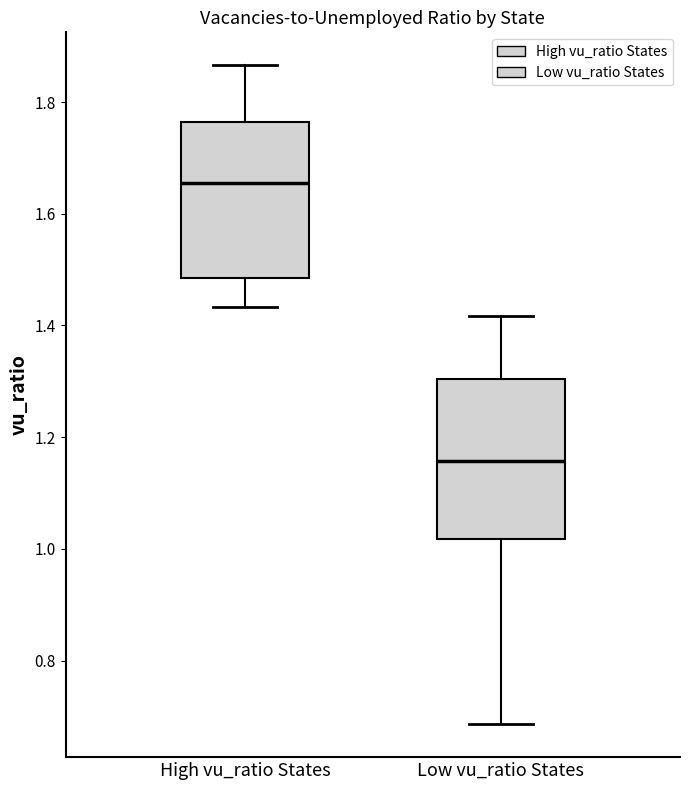

Which box's median line is the lowest?

Low vu_ratio States